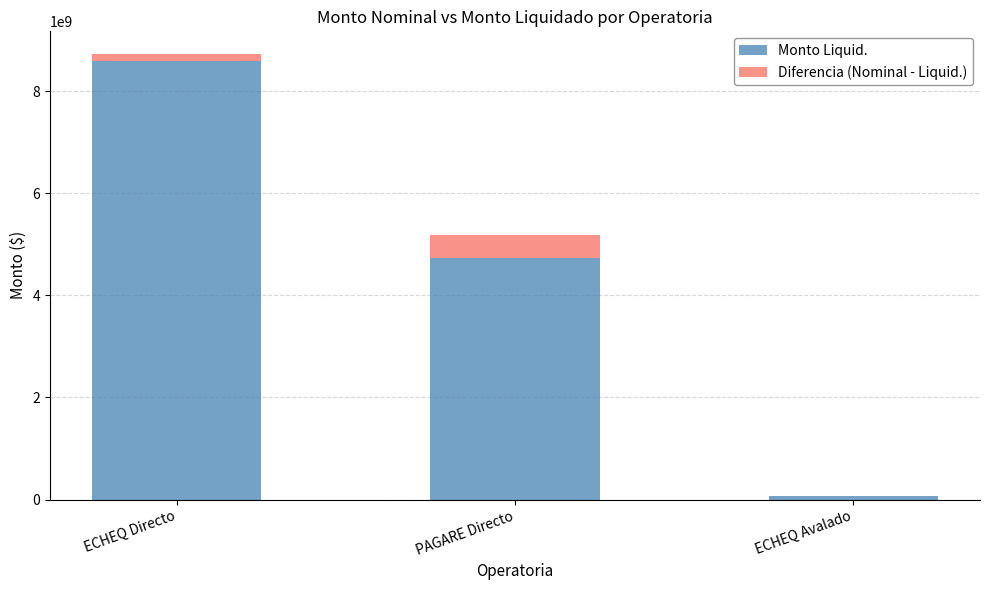

Reading left to right, what are the values for Monto Liquid.?

ECHEQ Directo=8598547291.4	PAGARE Directo=4726219427.5	ECHEQ Avalado=67389265.3